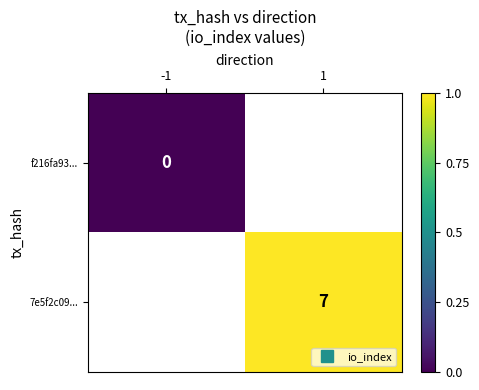

At 1, list the series in order from largest to smallest.

f216fa93..., 7e5f2c09...